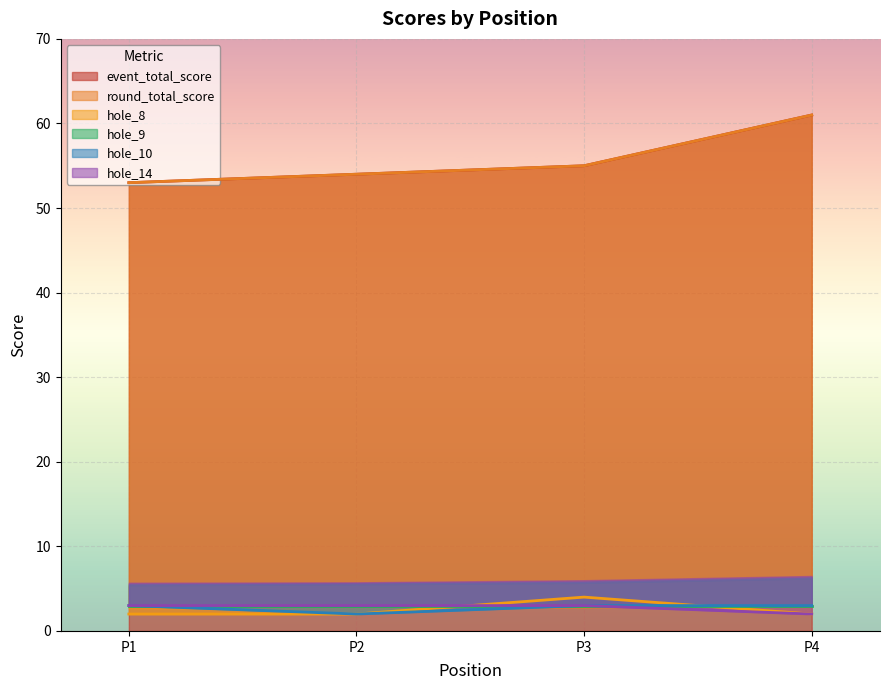

The event_total_score series shows 54 at P2. True or false?

True